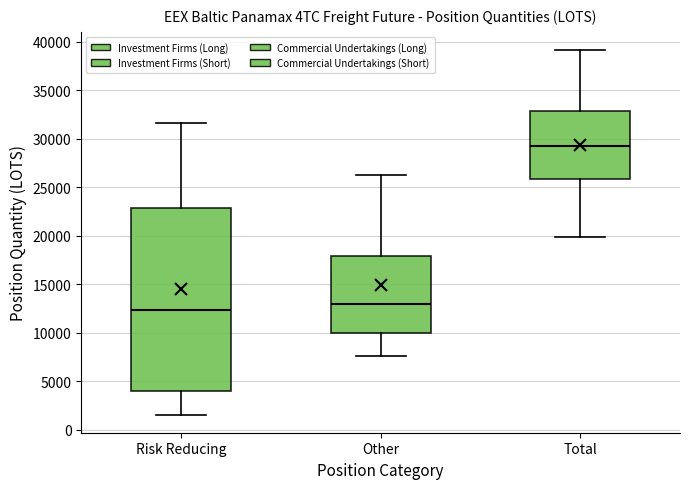

Reading left to right, read every box against the y-axis: the position of its median line, the range the box covers, and the ends of its whiskers. The values are not printed on the chart, so give them approximately, as read against the axis.

Risk Reducing: median 12500, box 4000 to 23000, whiskers 1500 to 31500
Other: median 13000, box 10000 to 18000, whiskers 7500 to 26000
Total: median 29500, box 26000 to 33000, whiskers 20000 to 39000